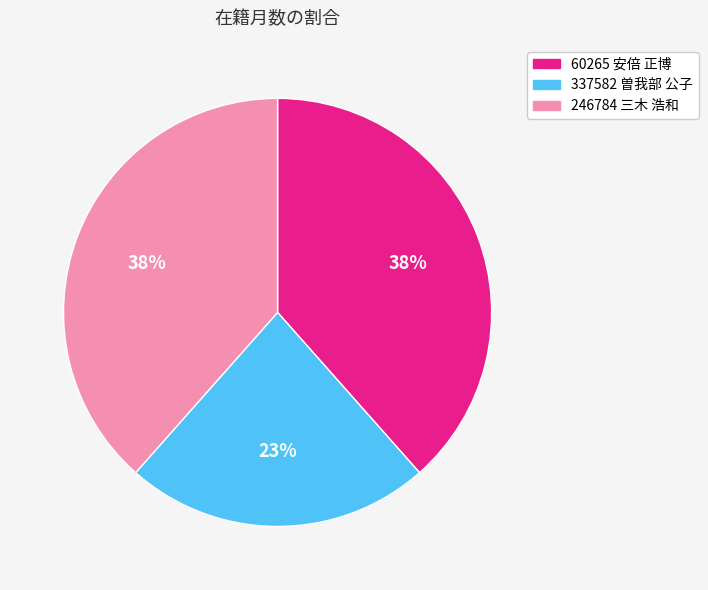

Approximately how many times larger is the value at 246784 三木 浩和 compared to 337582 曽我部 公子?

1.7